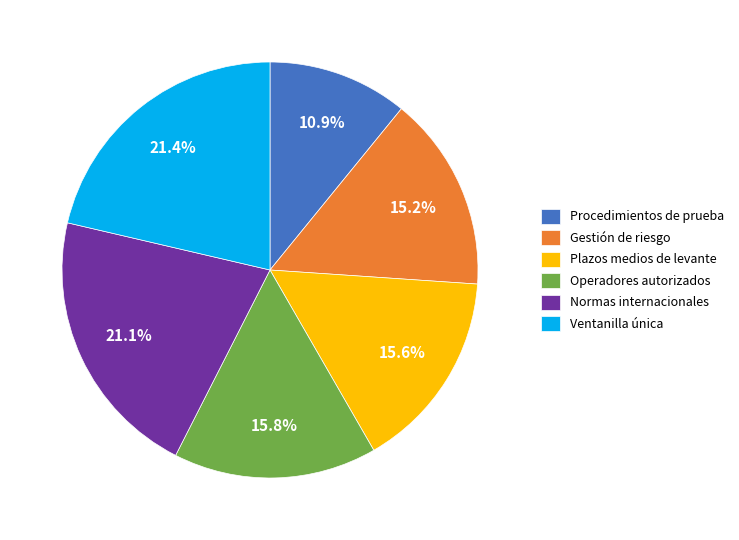

Between Plazos medios de levante and Procedimientos de prueba, which is larger?

Plazos medios de levante